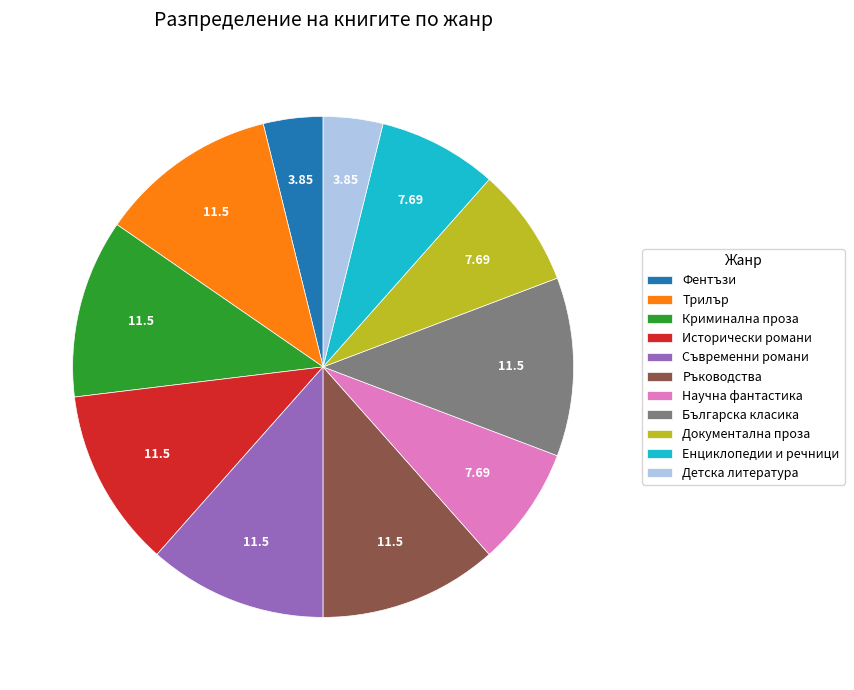

Count the number of slices in the pie.

11